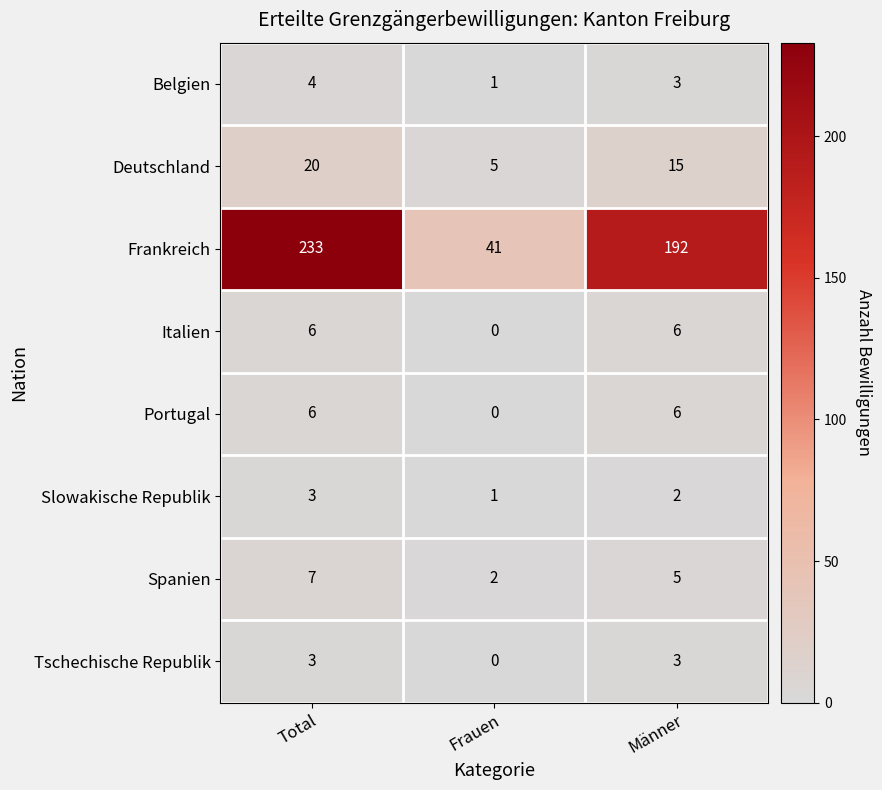

What is the difference between the highest and lowest values at Total?

230